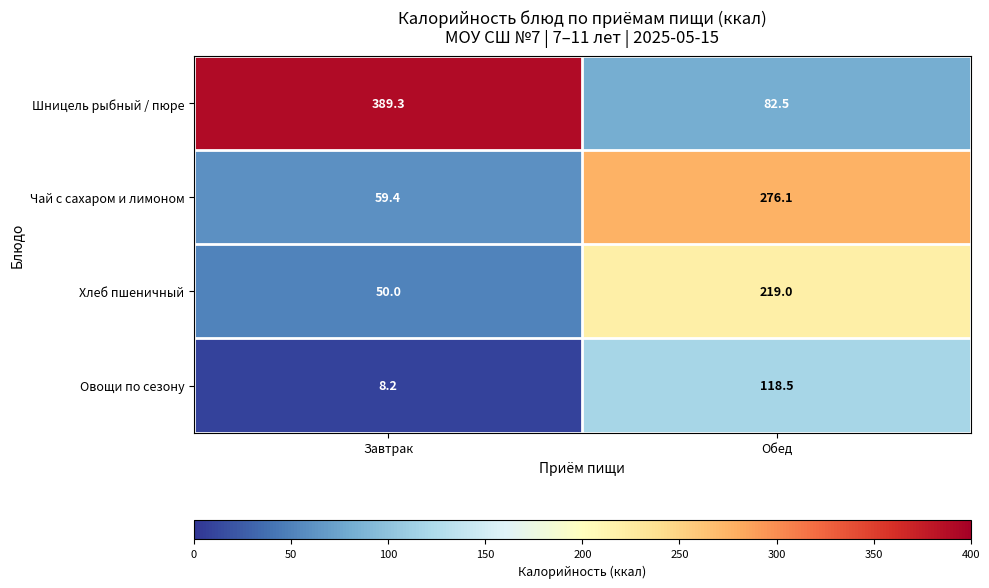

At which label does Овощи по сезону reach its minimum?

Завтрак